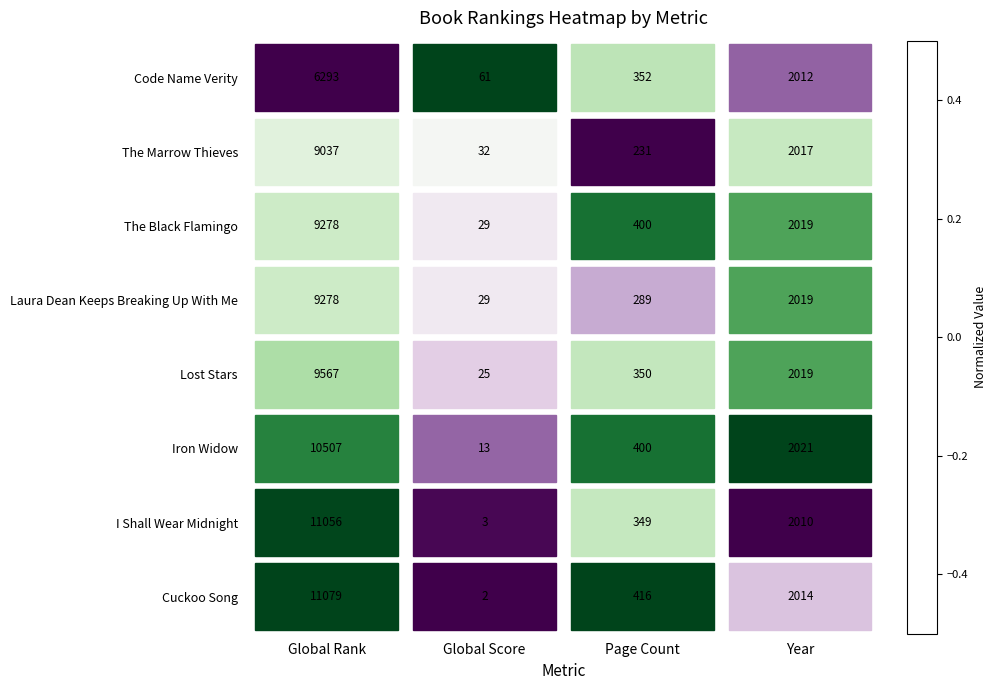

At which category does the chart reach its peak across all series?

Global Rank